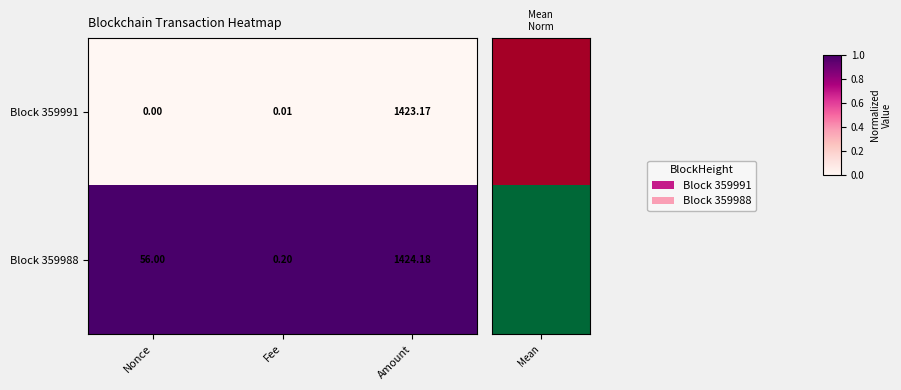

At which label does Block 359991 reach its minimum?

Nonce